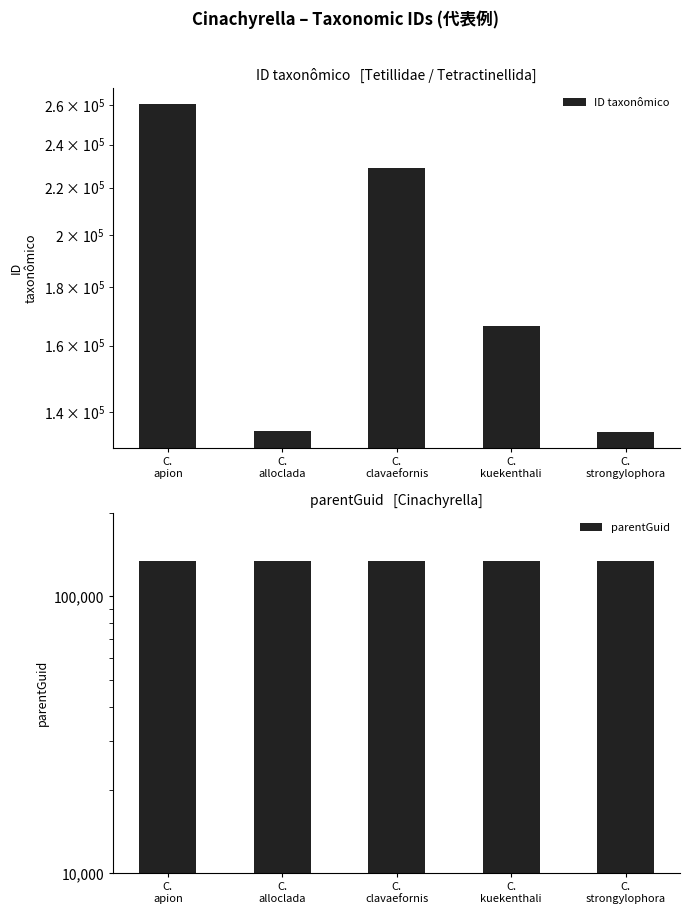

What are all the series names shown in the legend?

ID taxonômico, parentGuid